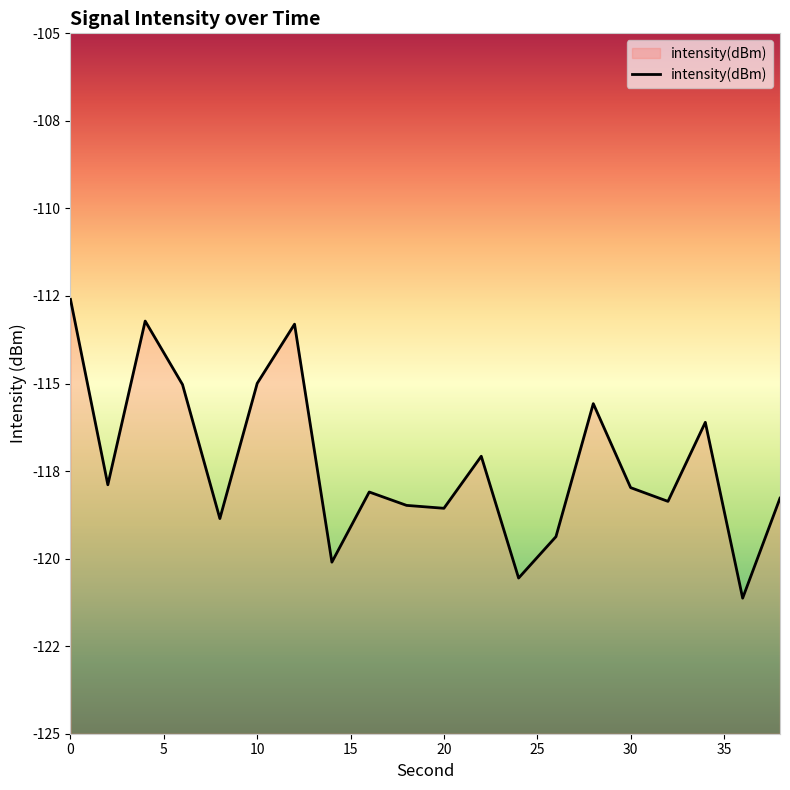

What is the sum of all values?

-2345.6